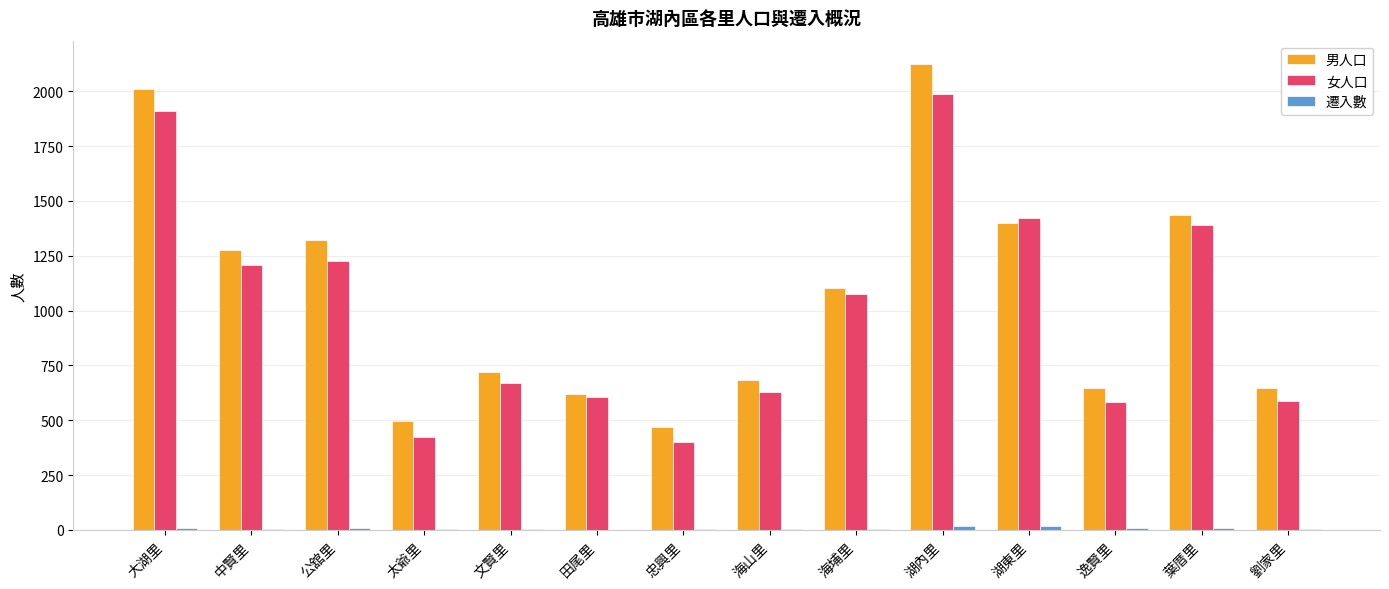

Which label corresponds to the largest value in the chart?

湖內里